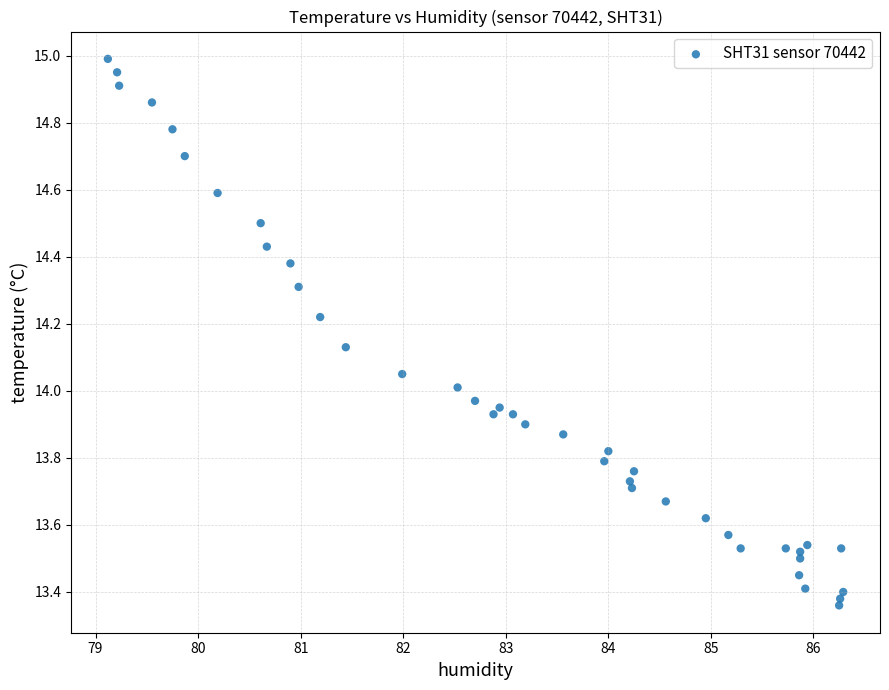

What is the range of Y values (max minus min)?

1.6